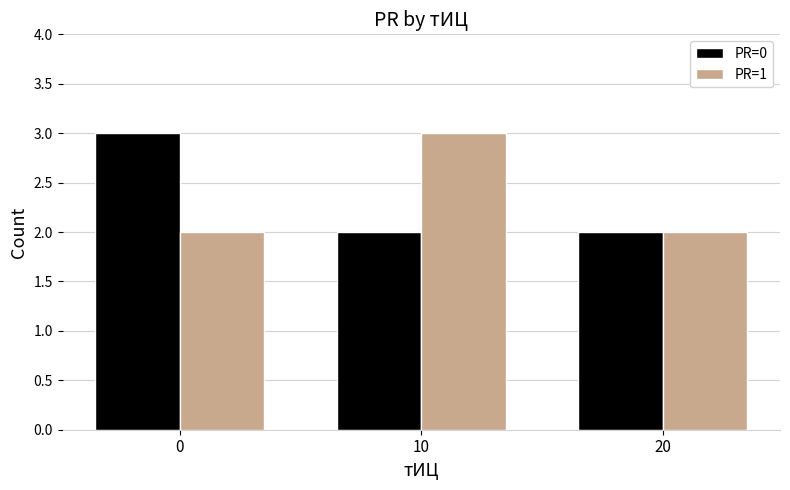

What is the total value across all series at 10?

5